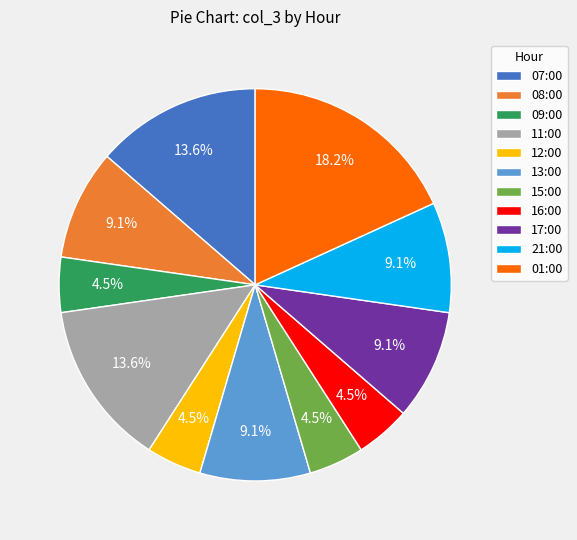

What is the total percentage of 01:00 and 09:00?

22.7%